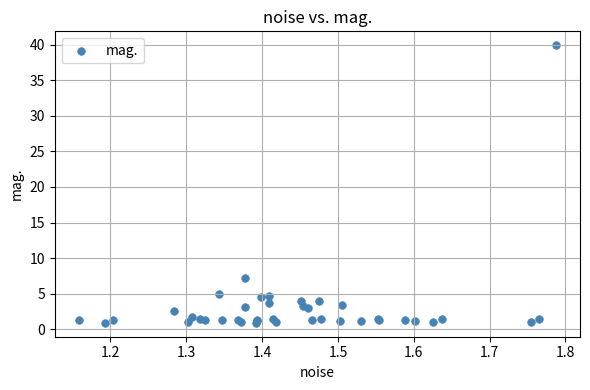

What Y value in the scatter plot is closest to 20?

7.2